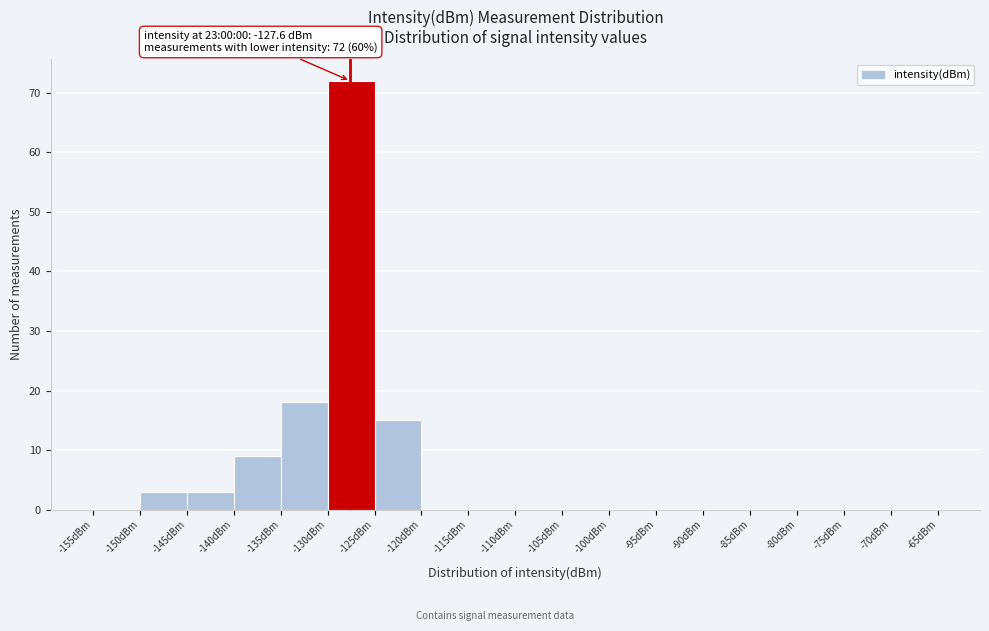

Which range on the x-axis has the tallest bar?

-130 to -125